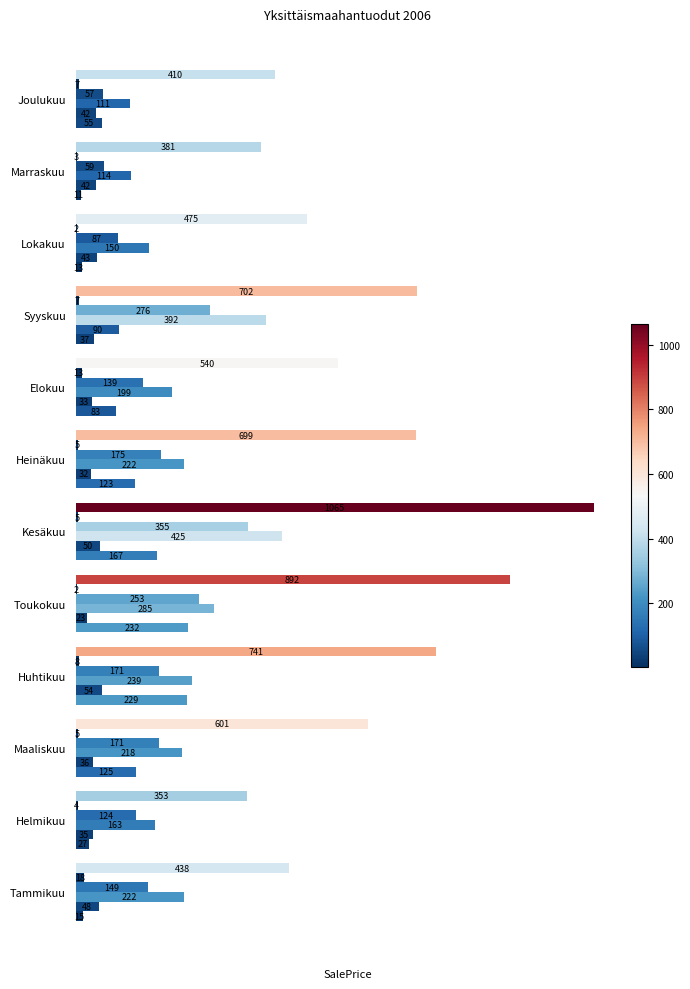

How many data points does each series have?

12